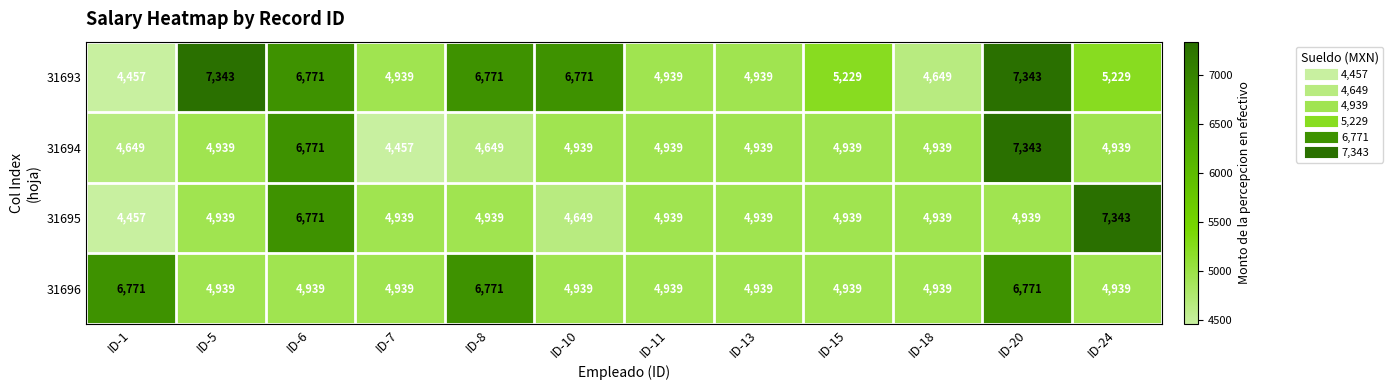

What is the approximate value of 31693 at ID-24, to the nearest 50?

5250